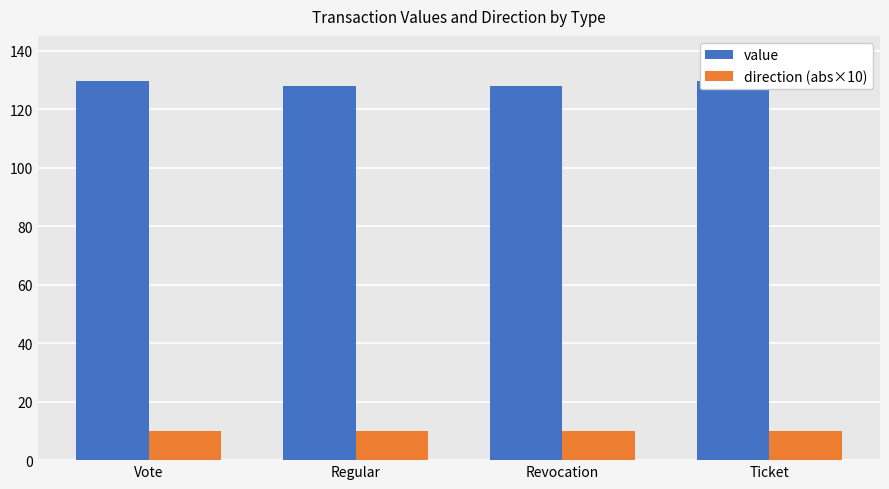

What is the highest value of the direction (abs×10) series?

10.0